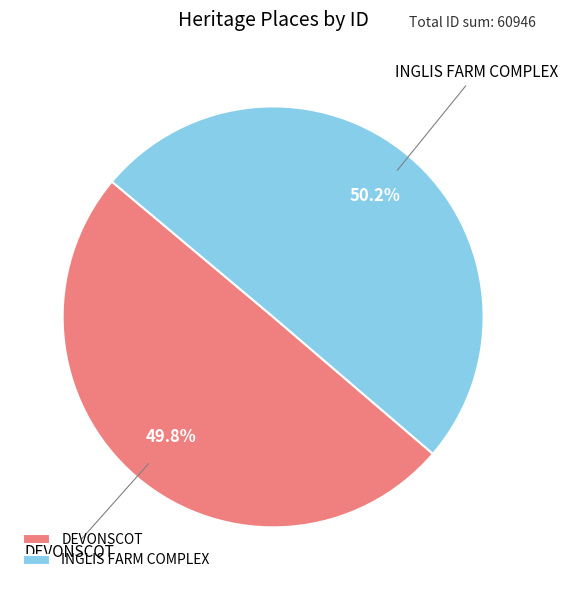

True or false: DEVONSCOT accounts for 62% of the total.

False